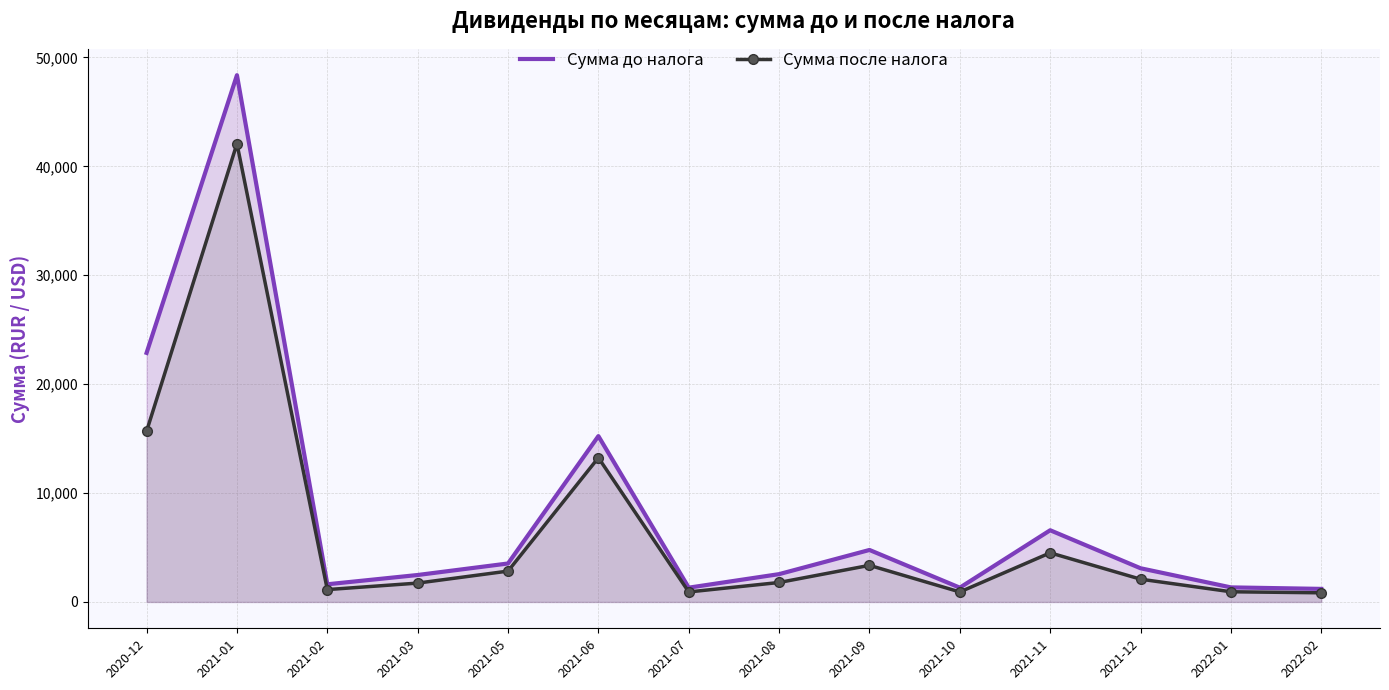

The value of Сумма после налога at 2021-11 is 6987.5. True or false?

False